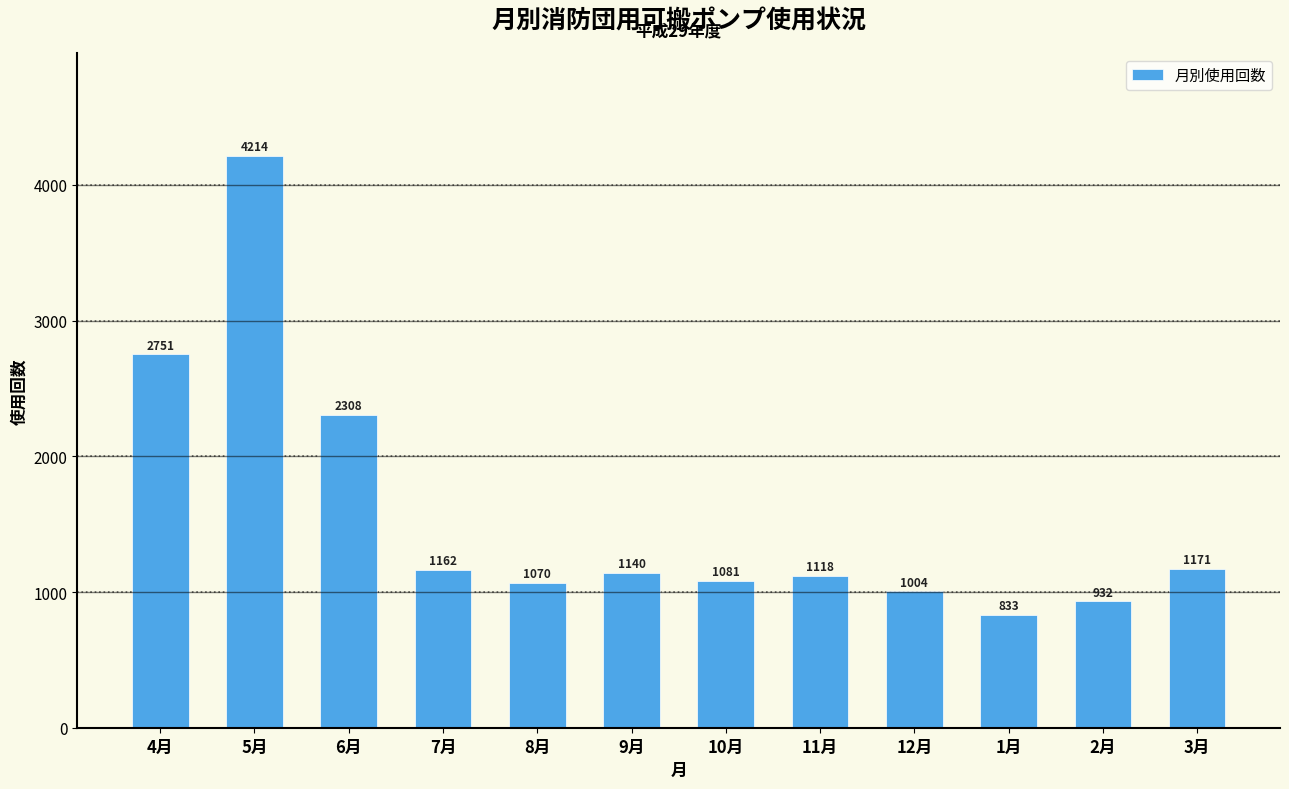

Reading left to right, extract all data points from this chart.

2751	4214	2308	1162	1070	1140	1081	1118	1004	833	932	1171